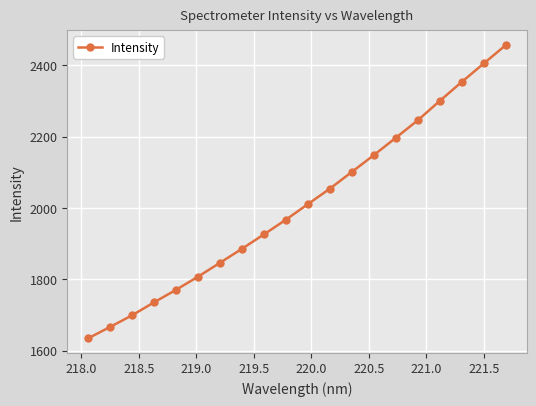

What is the difference between the second highest and second lowest values?

738.1